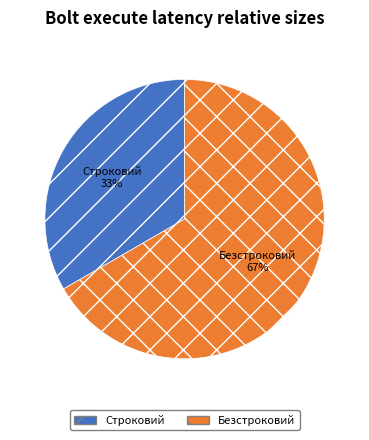

Is there a majority slice in this chart?

Yes